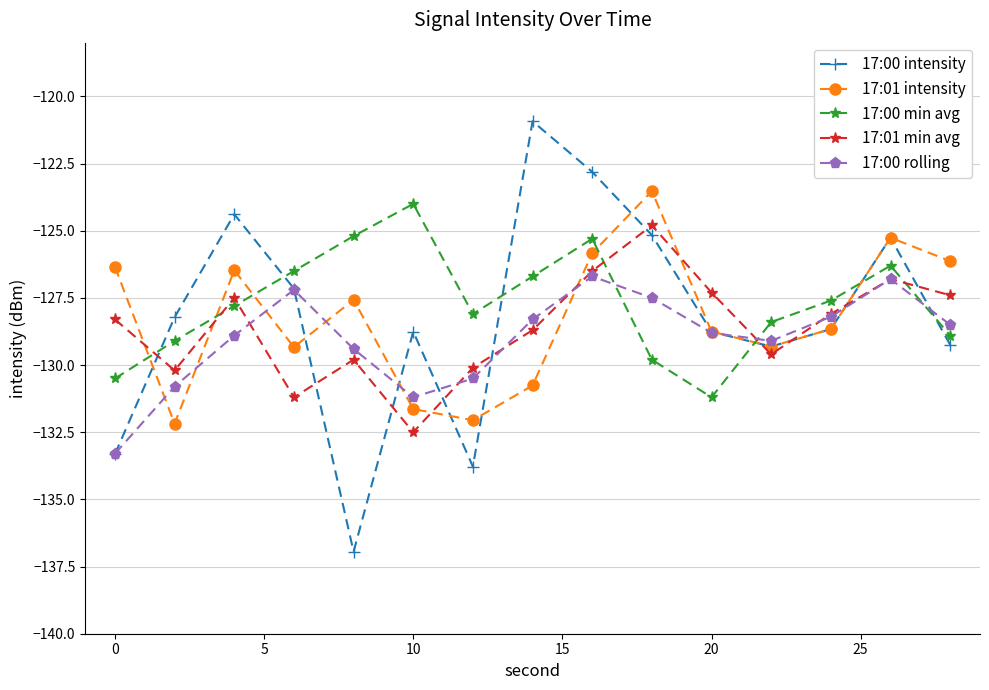

What are all the series names shown in the legend?

17:00 intensity, 17:01 intensity, 17:00 min avg, 17:01 min avg, 17:00 rolling